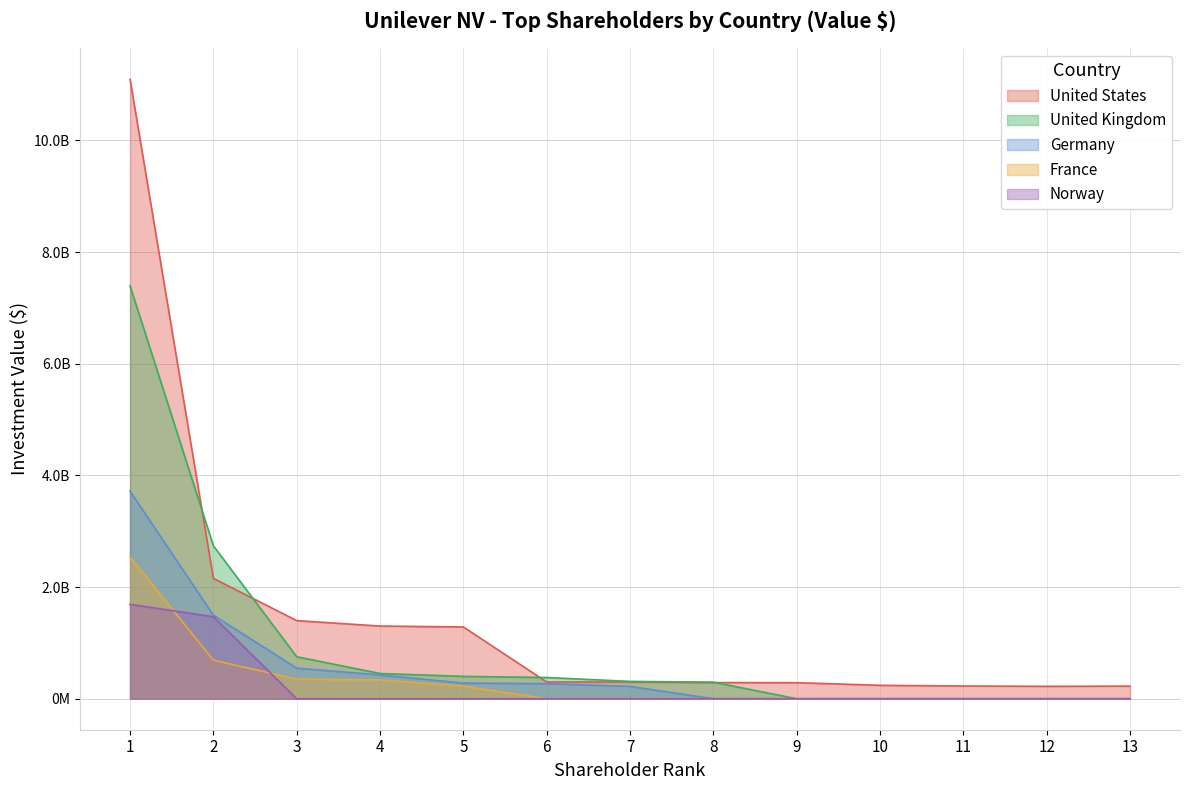

The United States series shows 226227313.9 at 13. True or false?

True